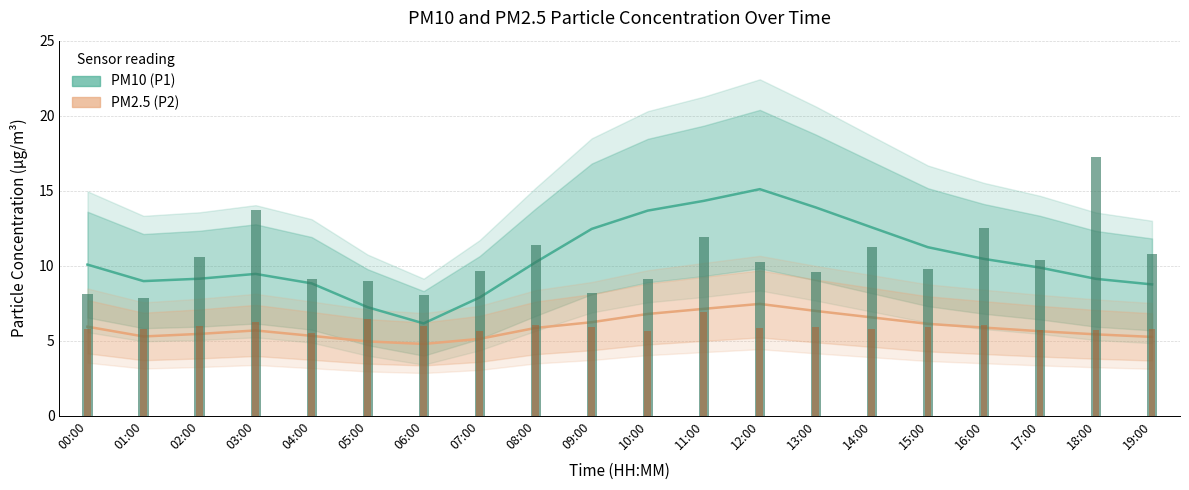

Rank the series at 01:00 from highest to lowest value.

PM10 (P1), PM2.5 (P2)